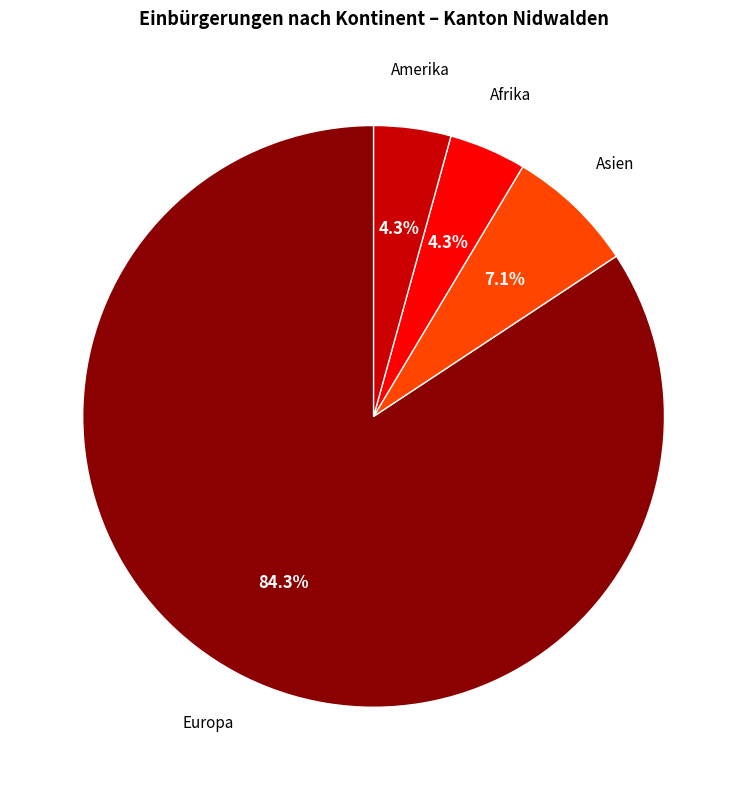

What is the largest slice in the pie chart?

Europa